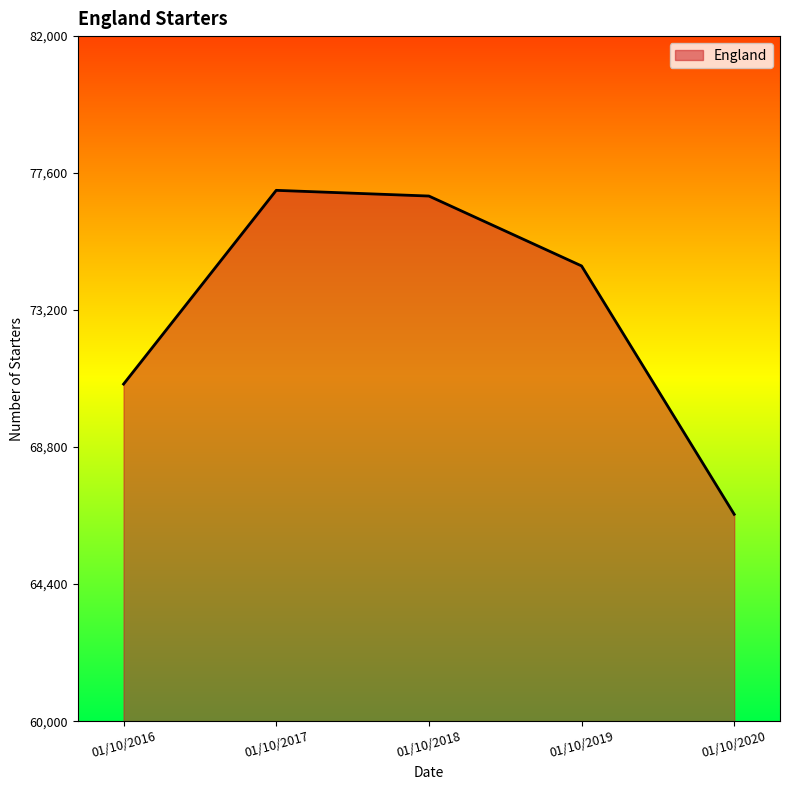

How many interior local peaks (higher than both neighbors) does the data have?

1